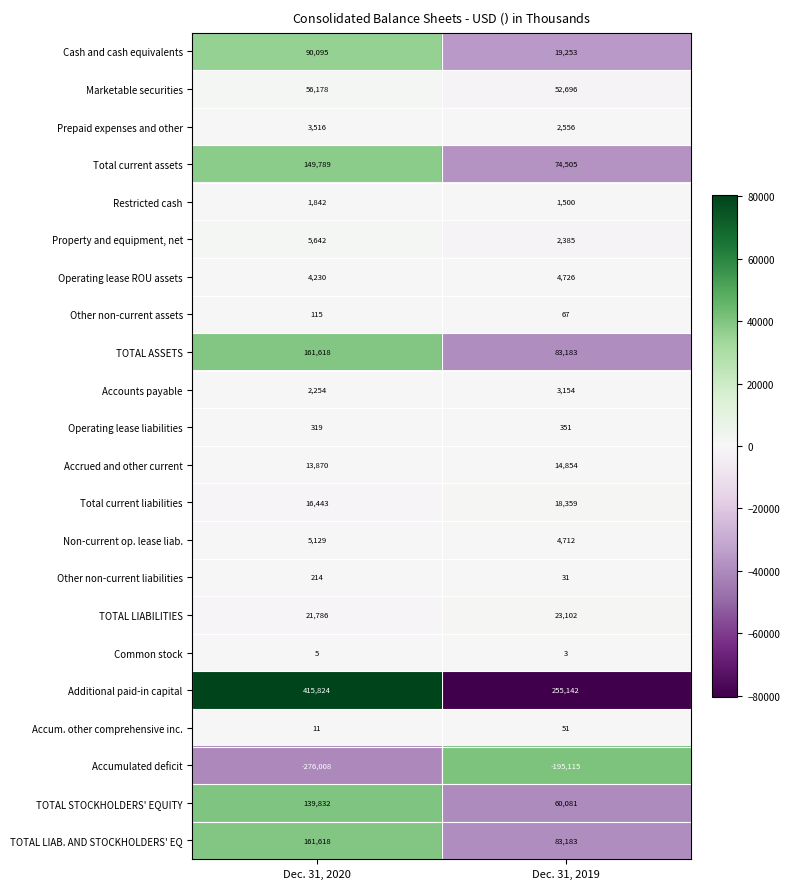

Which series has the largest total across all categories?

Additional paid-in capital